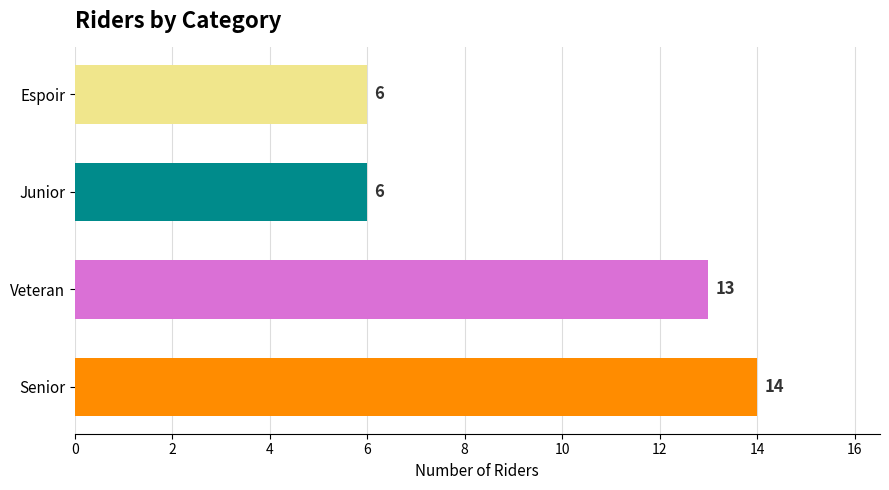

Which category has the lowest value across all series?

Junior